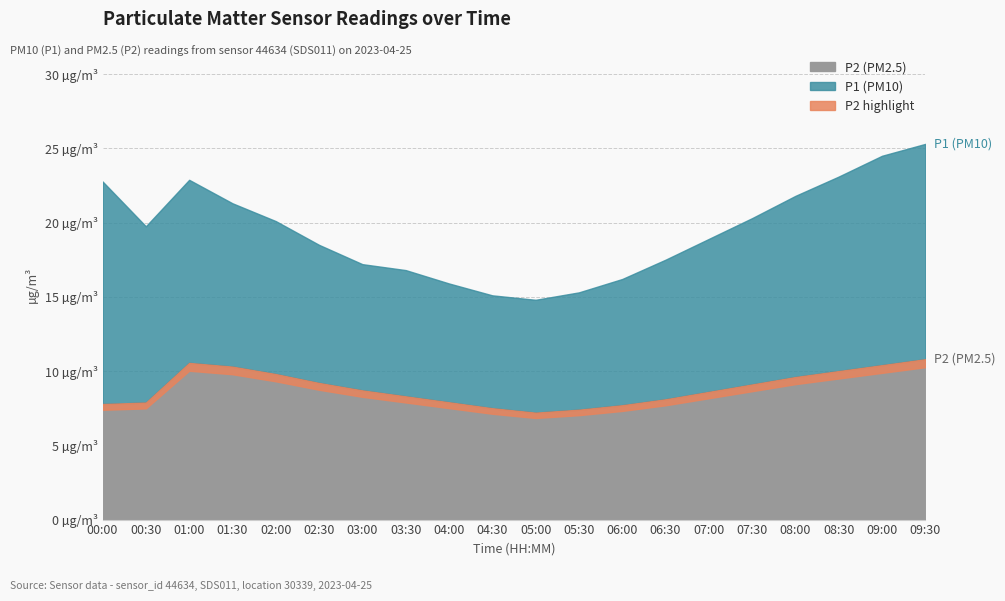

Reading left to right, what are all the values shown in this chart?

P1: 00:00=22.8	00:30=19.8	01:00=22.9	01:30=21.3	02:00=20.1	02:30=18.5	03:00=17.2	03:30=16.8	04:00=15.9	04:30=15.1	05:00=14.8	05:30=15.3	06:00=16.2	06:30=17.5	07:00=18.9	07:30=20.3	08:00=21.8	08:30=23.1	09:00=24.5	09:30=25.3
P2: 00:00=7.8	00:30=7.9	01:00=10.6	01:30=10.3	02:00=9.8	02:30=9.2	03:00=8.7	03:30=8.3	04:00=7.9	04:30=7.5	05:00=7.2	05:30=7.4	06:00=7.7	06:30=8.1	07:00=8.6	07:30=9.1	08:00=9.6	08:30=10.0	09:00=10.4	09:30=10.8